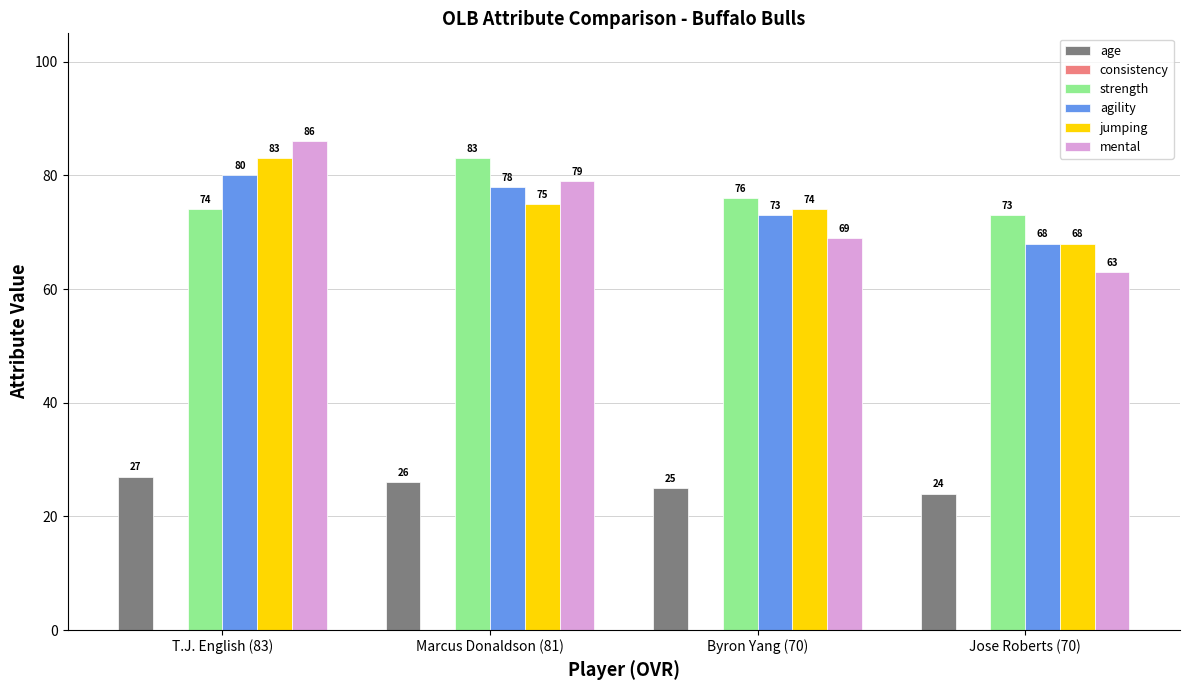

What is the lowest value of the mental series?

63